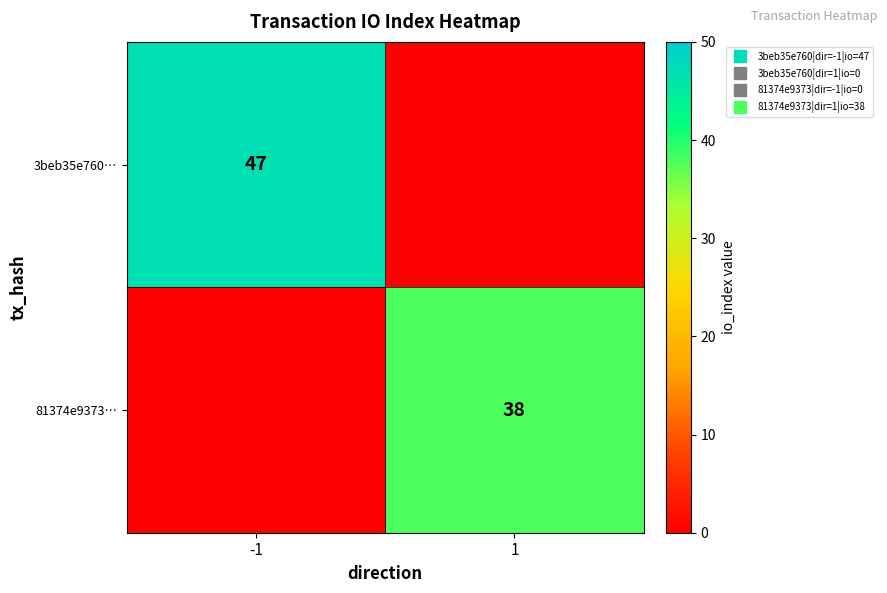

What is the total value across all series at 1?

38